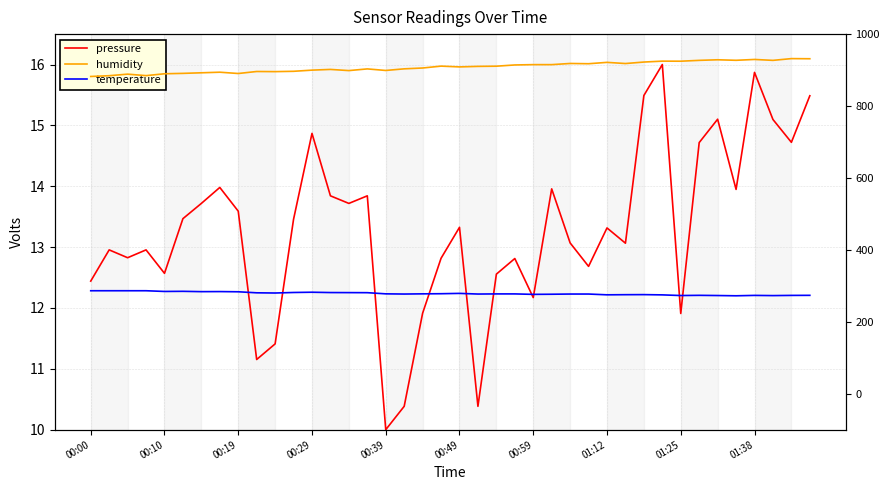

What is the spread (max minus min) of values at 33?

912.3